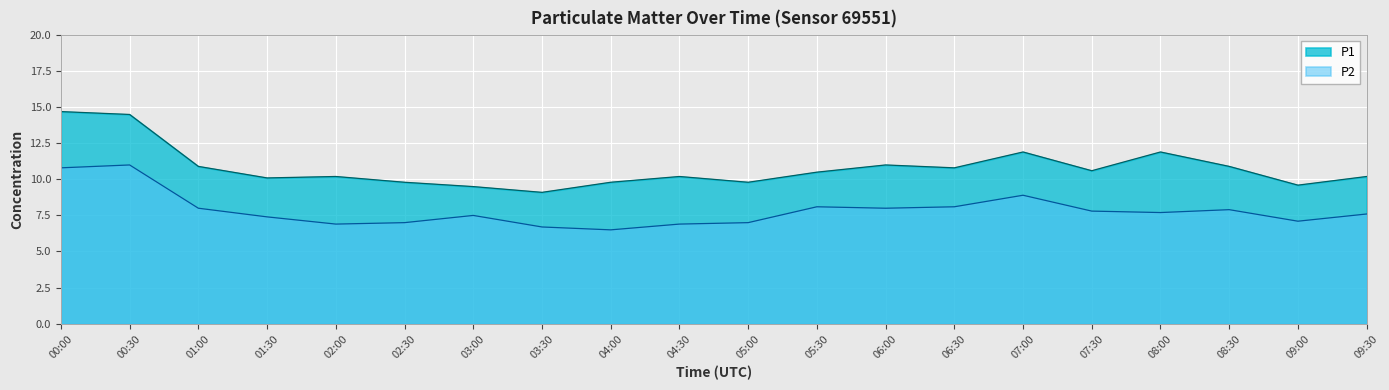

How many interior local peaks does the P1 series have?

5